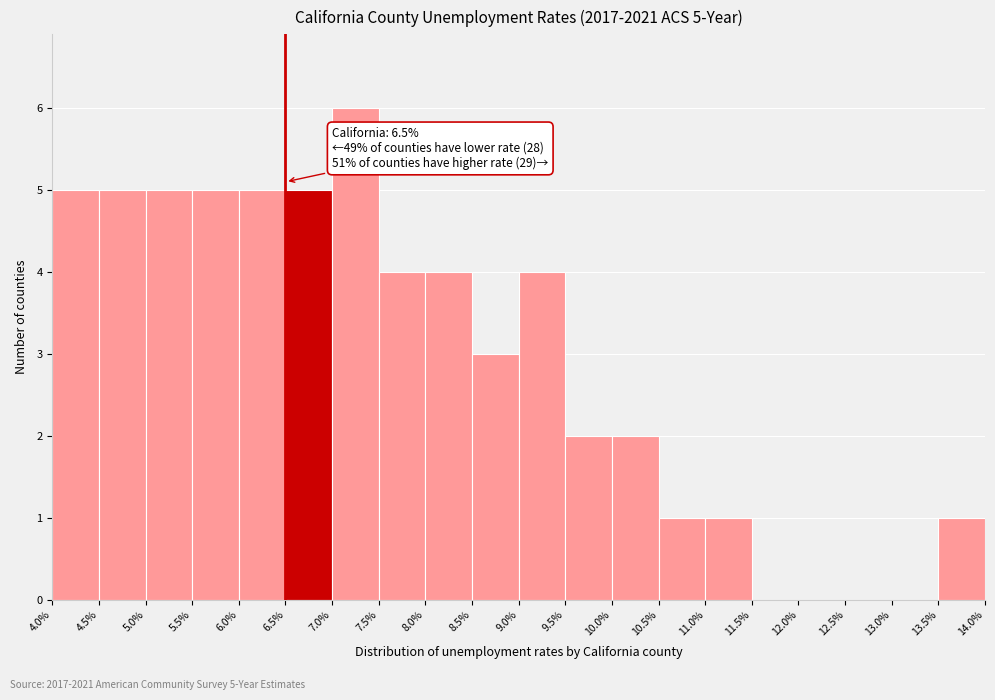

Which range on the x-axis has the tallest bar?

7.0% to 7.5%